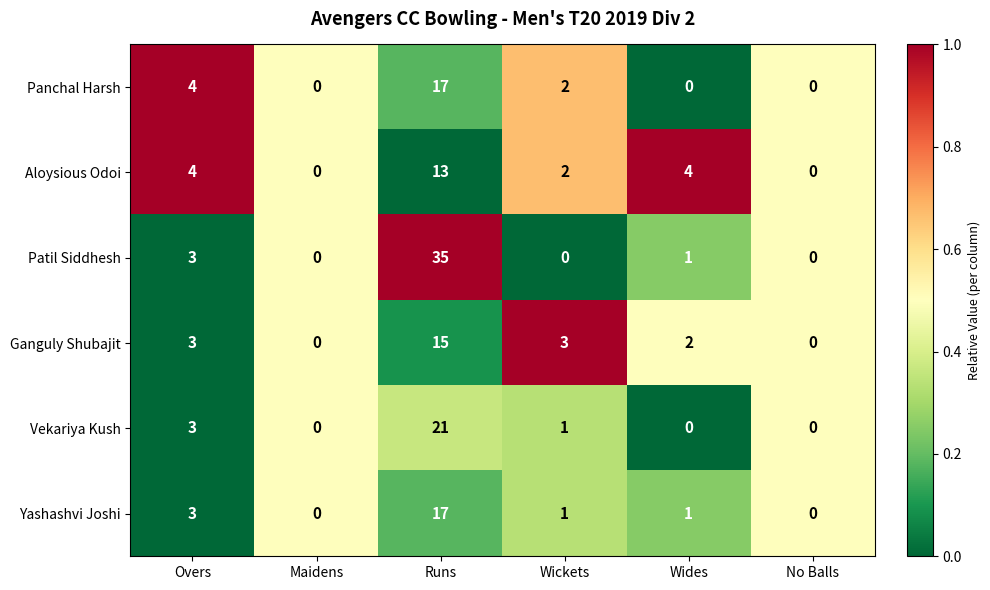

Which series has the largest total across all categories?

Patil Siddhesh